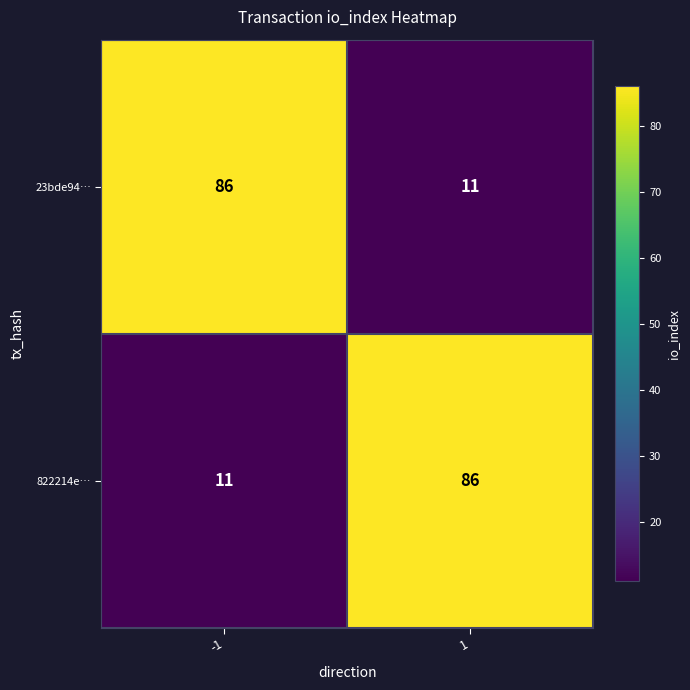

What is the maximum value shown in the chart?

86